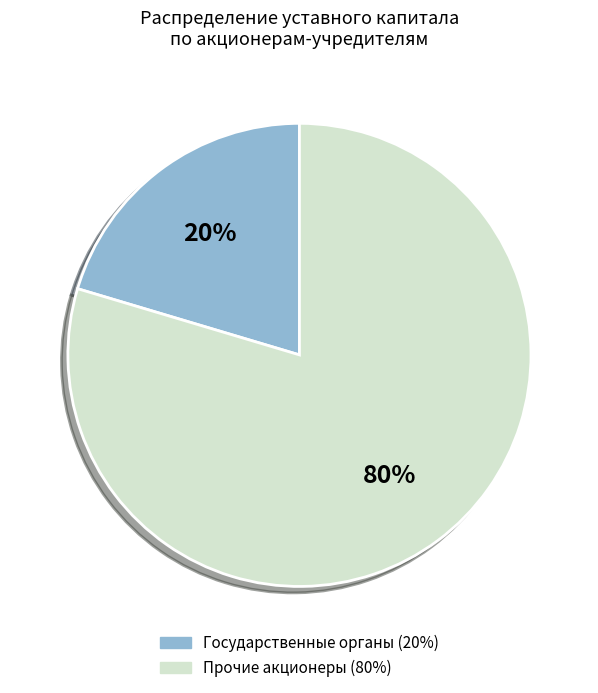

To the nearest percent, what is the average slice percentage?

50%